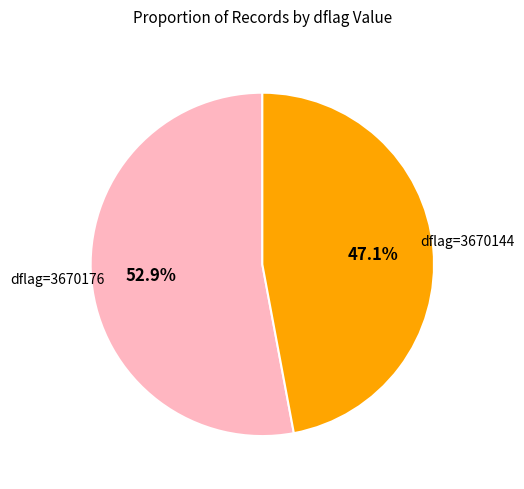

Is there a majority slice in this chart?

Yes